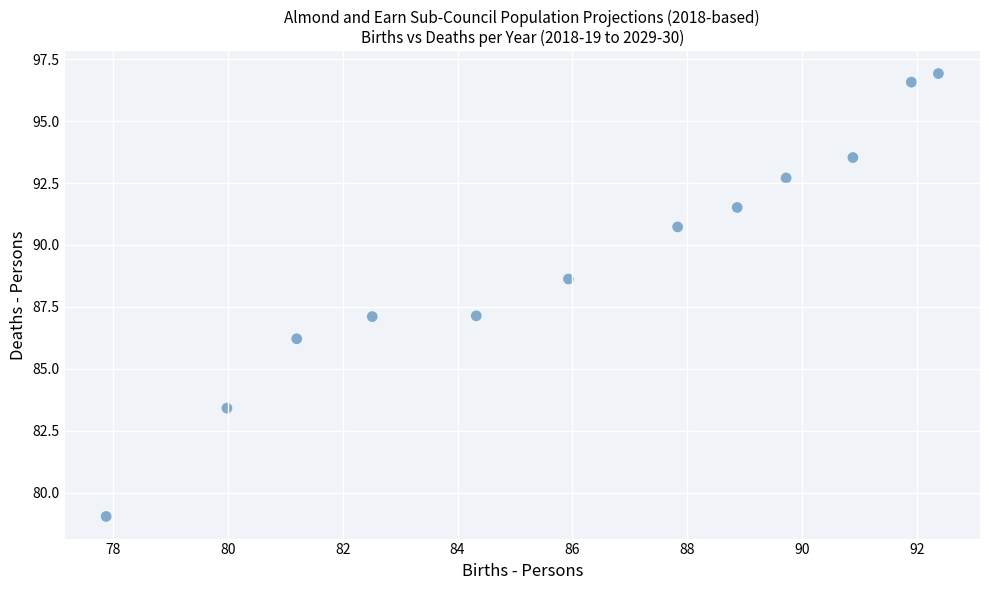

What is the range of X values (max minus min)?

14.5